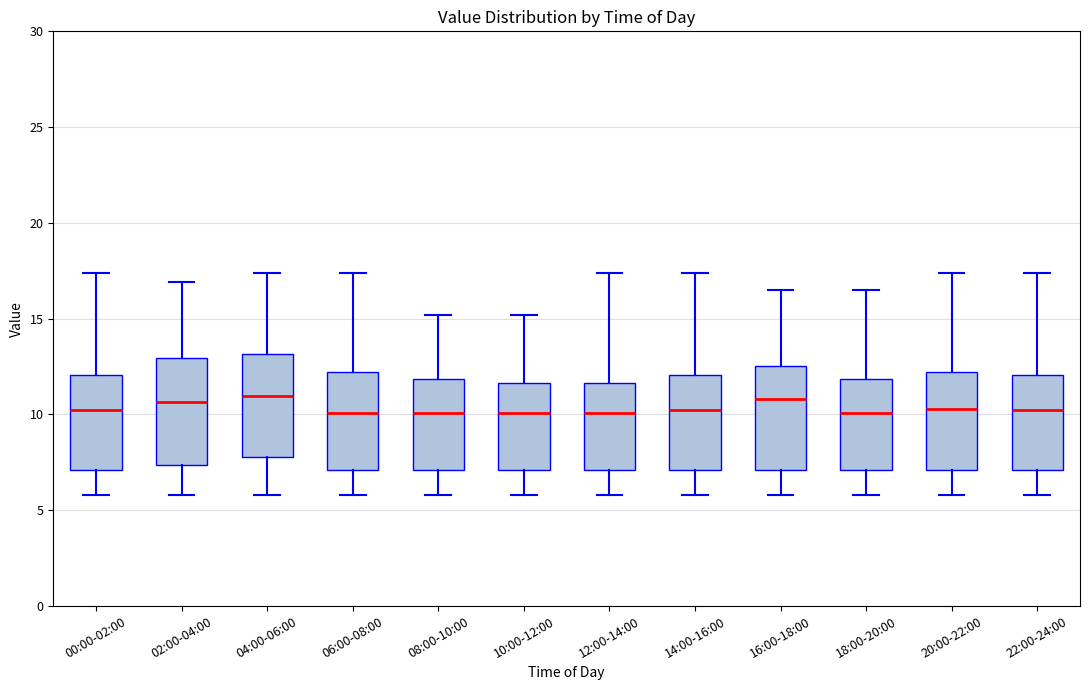

Where is the upper edge of the box for 12:00-14:00 on the y-axis? The values are not printed on the chart, so give them approximately, as read against the axis.

11.5